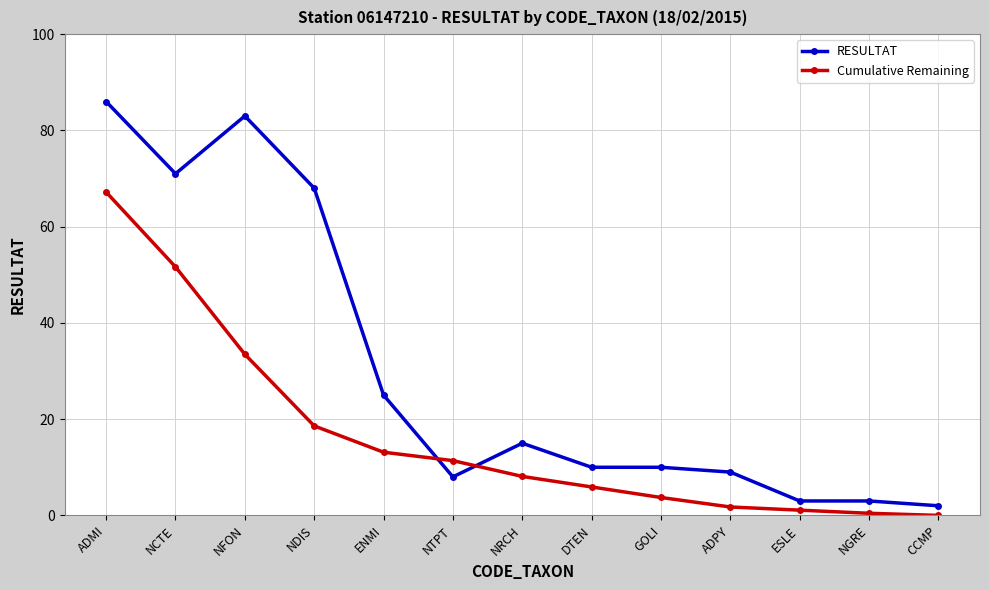

Rank the series by their maximum value, from highest to lowest.

RESULTAT, Cumulative Remaining